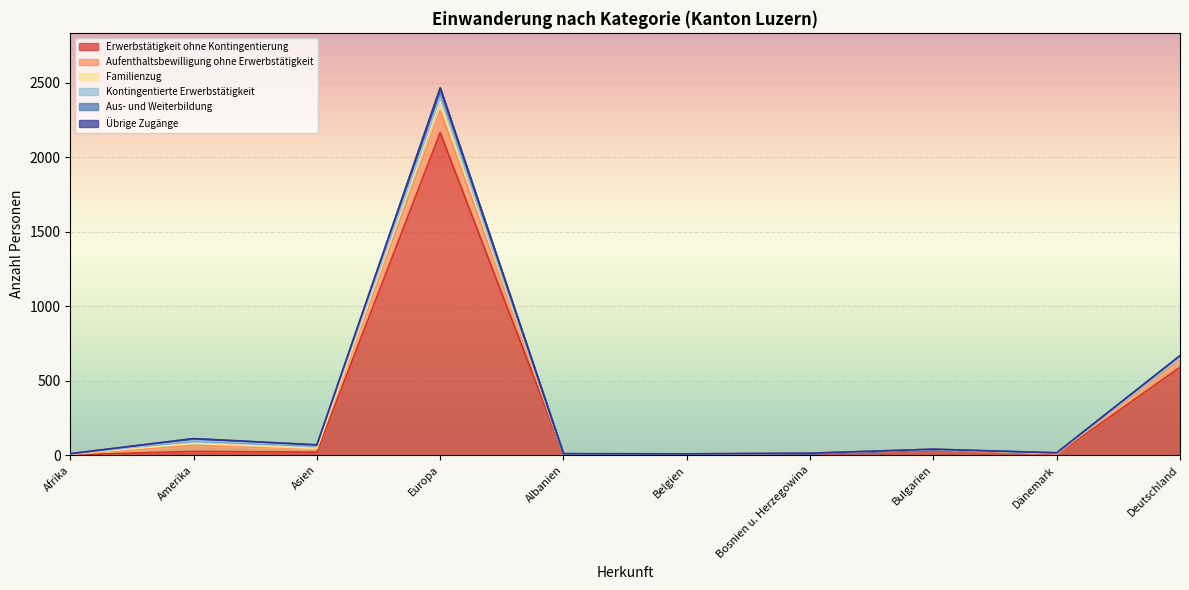

Reading right to left, list all the values displayed in this chart.

Erwerbstätigkeit ohne Kontingentierung: Deutschland=590	Dänemark=4	Bulgarien=40	Bosnien u. Herzegowina=13	Belgien=5	Albanien=5	Europa=2164	Asien=20	Amerika=25	Afrika=2
Aufenthaltsbewilligung ohne Erwerbstätigkeit: Deutschland=51	Dänemark=4	Bulgarien=0	Bosnien u. Herzegowina=0	Belgien=4	Albanien=0	Europa=149	Asien=22	Amerika=40	Afrika=3
Familienzug: Deutschland=13	Dänemark=4	Bulgarien=0	Bosnien u. Herzegowina=0	Belgien=0	Albanien=2	Europa=61	Asien=3	Amerika=14	Afrika=2
Kontingentierte Erwerbstätigkeit: Deutschland=0	Dänemark=0	Bulgarien=0	Bosnien u. Herzegowina=0	Belgien=0	Albanien=1	Europa=28	Asien=21	Amerika=18	Afrika=1
Aus- und Weiterbildung: Deutschland=13	Dänemark=4	Bulgarien=0	Bosnien u. Herzegowina=0	Belgien=0	Albanien=2	Europa=61	Asien=3	Amerika=14	Afrika=2
Übrige Zugänge: Deutschland=1	Dänemark=0	Bulgarien=0	Bosnien u. Herzegowina=0	Belgien=0	Albanien=0	Europa=1	Asien=0	Amerika=0	Afrika=0